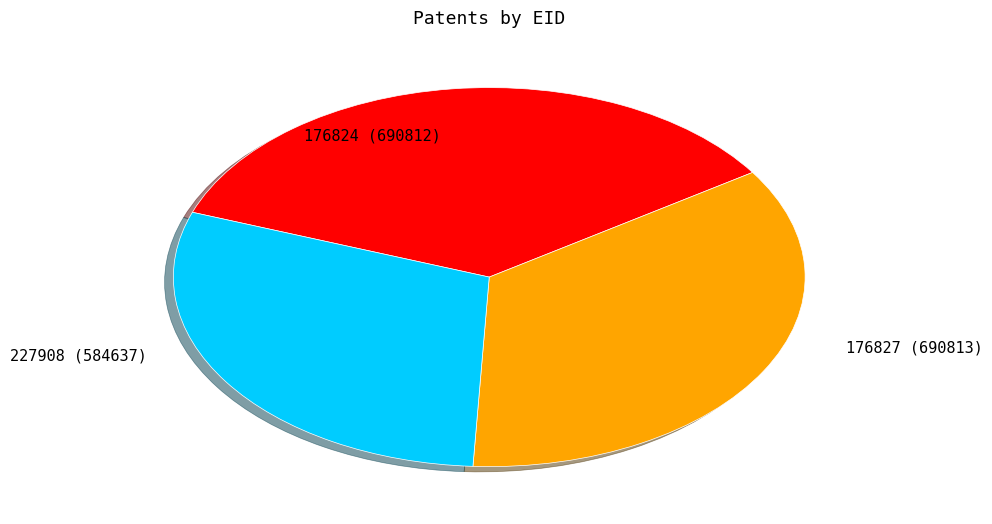

Do 227908 (584637) and 176827 (690813) together represent more than half of the pie?

Yes